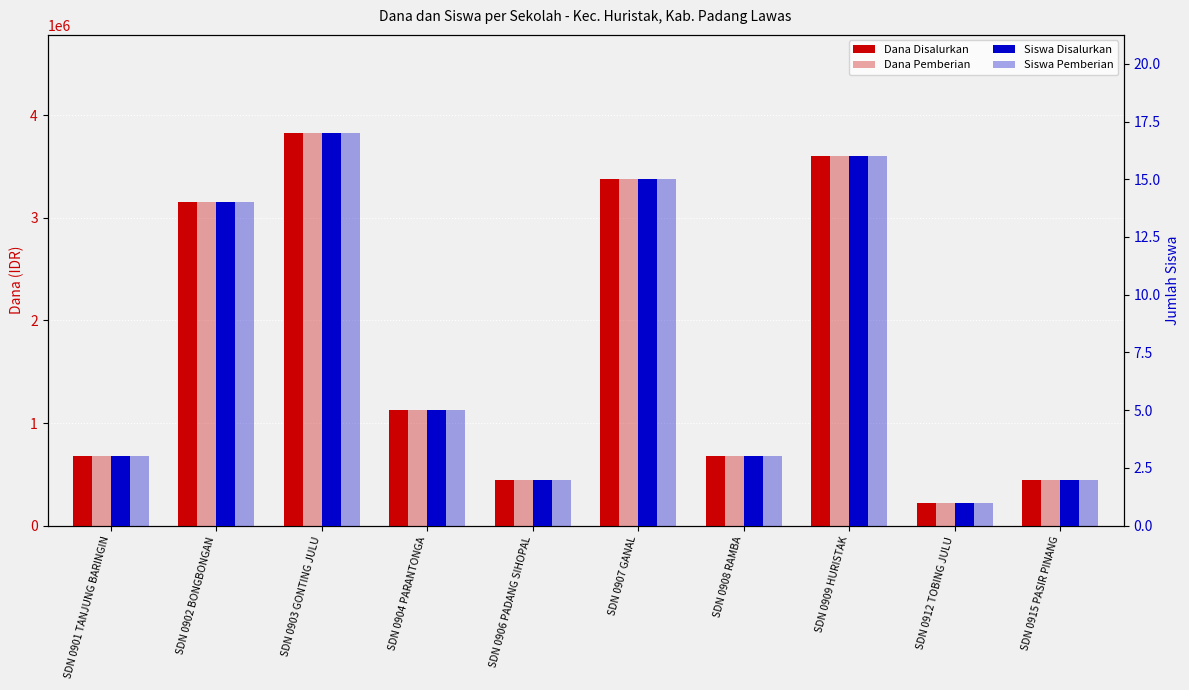

List the series in order of their peak value, highest first.

Dana Disalurkan, Dana Pemberian, Siswa Disalurkan, Siswa Pemberian